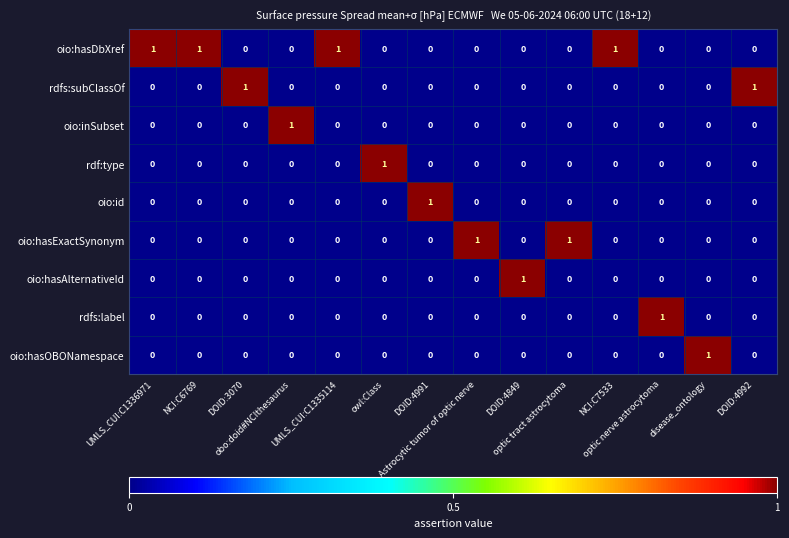

Count the oio:hasAlternativeId values in the range 0 to 1.

14